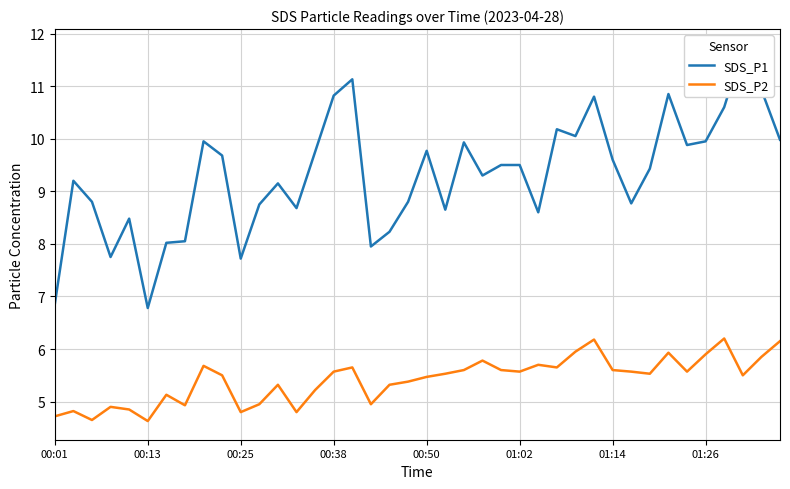

What are all the series names shown in the legend?

SDS_P1, SDS_P2